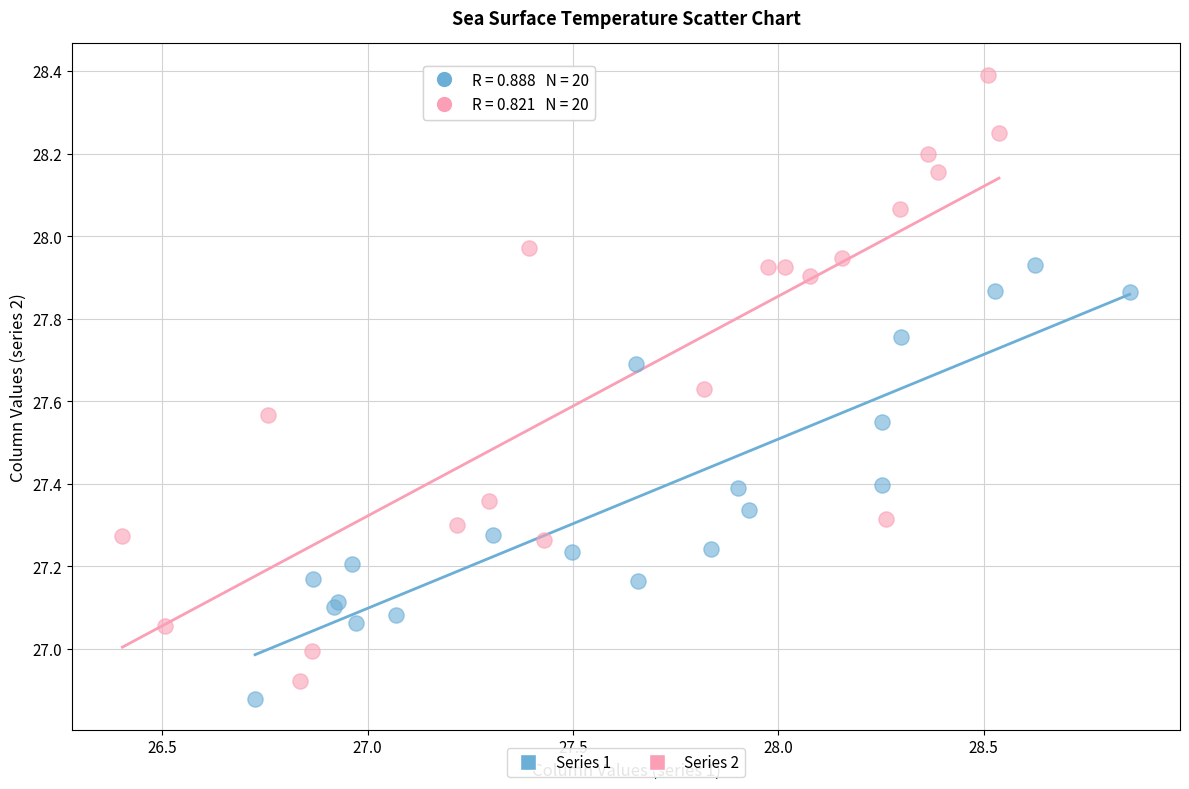

Which series has the largest Y range (max minus min)?

Series 2